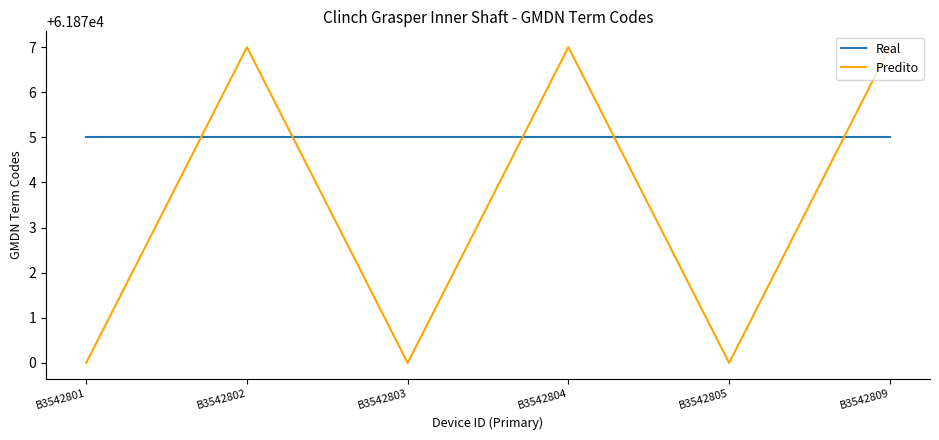

Between B3542803 and B3542804, which series saw the biggest shift?

Predito